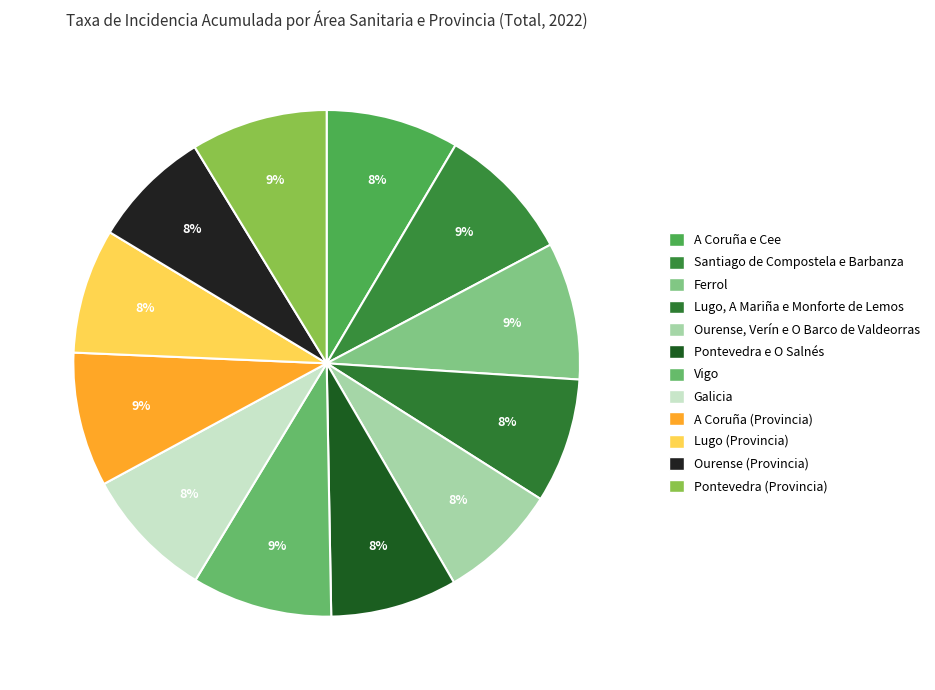

To the nearest percent, what percentage of the pie is Santiago de Compostela e Barbanza?

9%